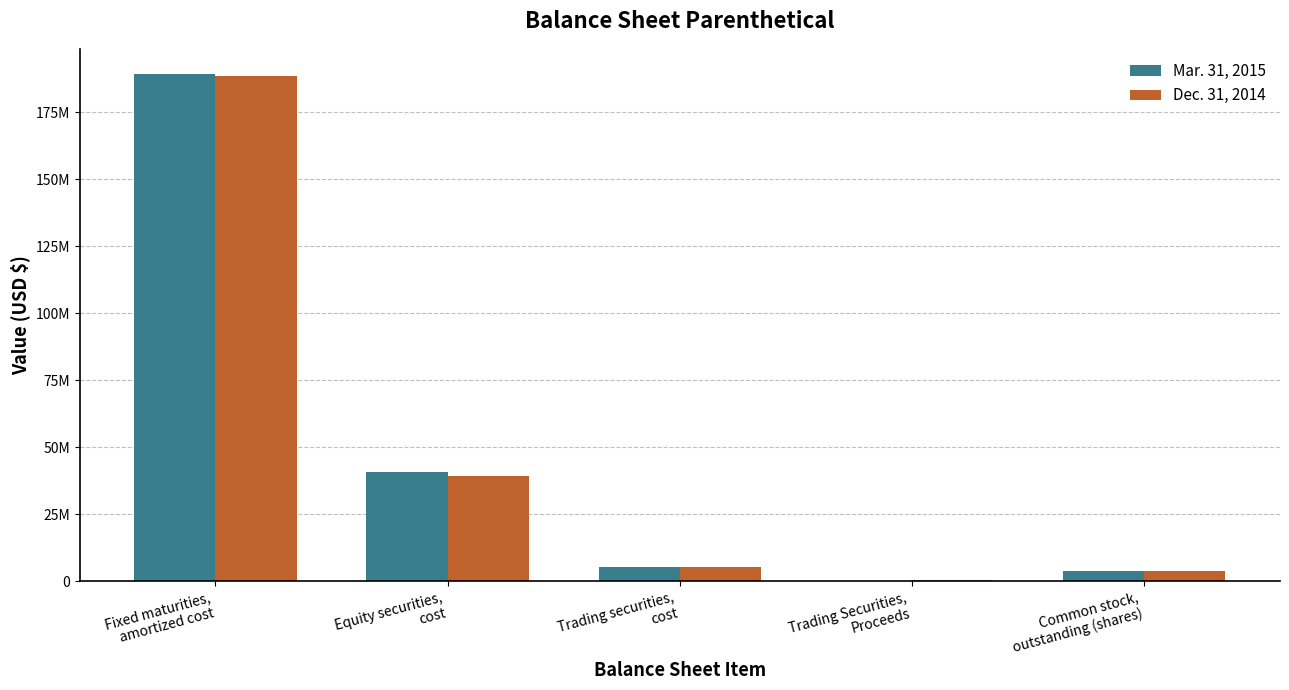

Does the chart contain stacked bars?

No